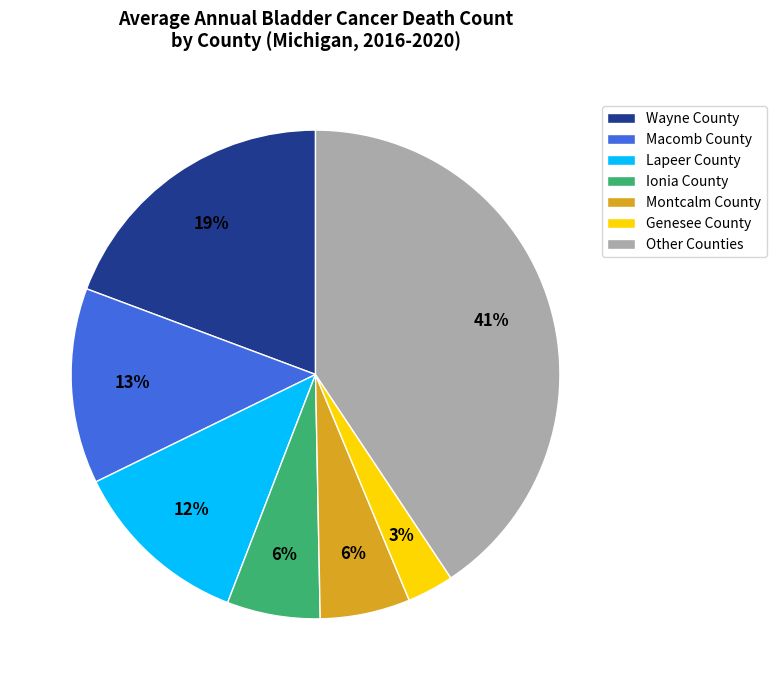

To the nearest percent, what is the combined percentage of Ionia County and Other Counties?

47%